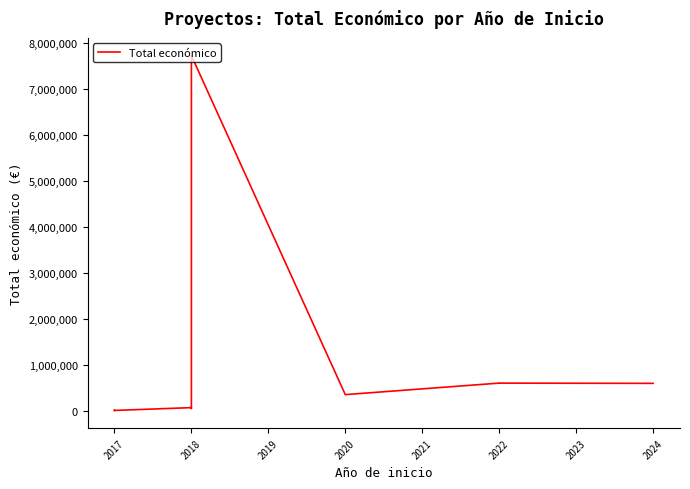

The value at 2018 is 117522. True or false?

False